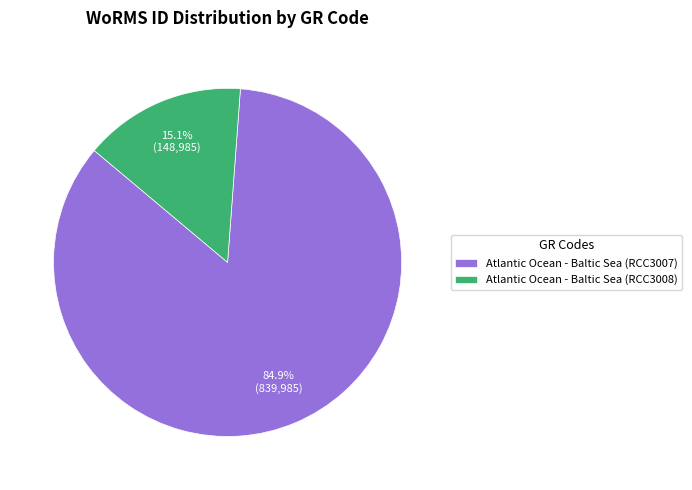

True or false: Atlantic Ocean - Baltic Sea (RCC3007) accounts for 96% of the total.

False